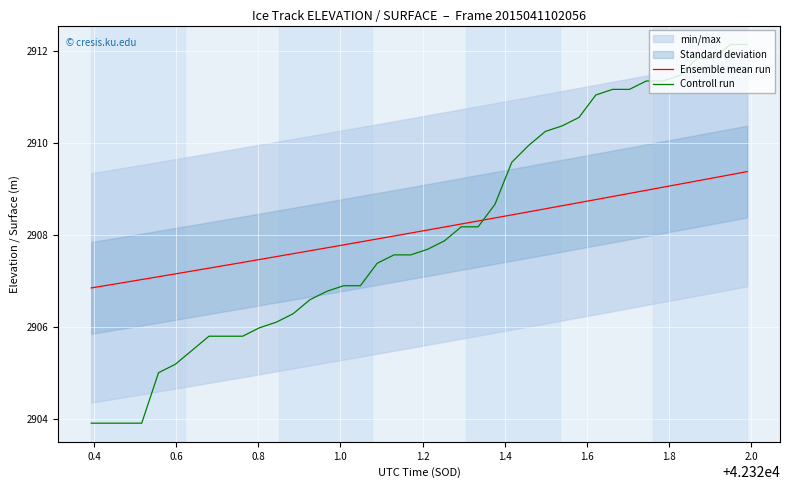

What is the lowest value of the Ensemble mean run series?

2906.8